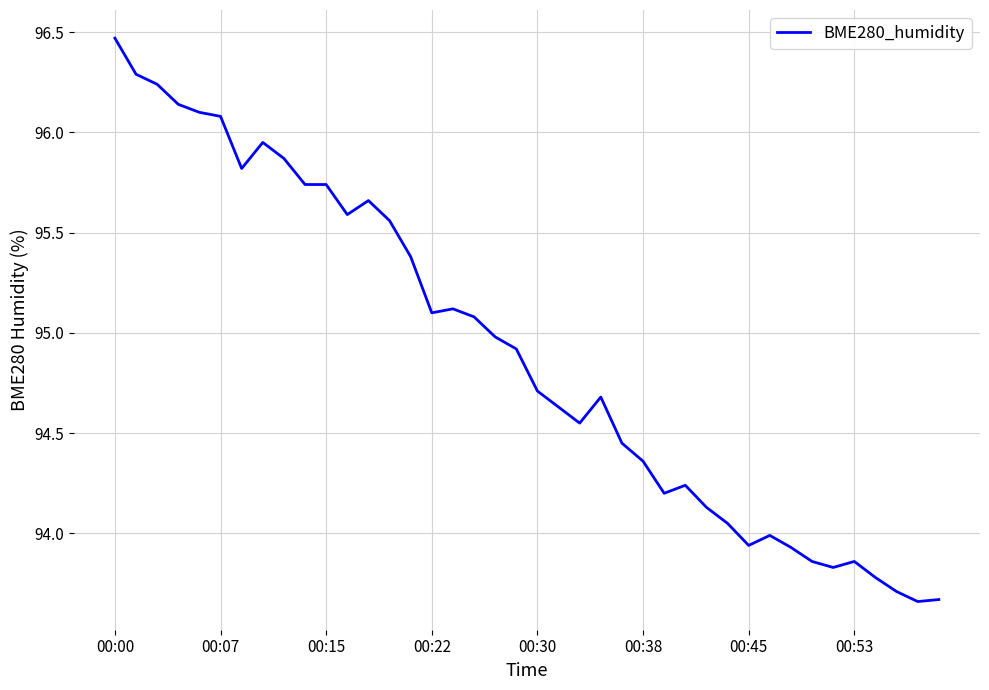

What is the average value?

94.9